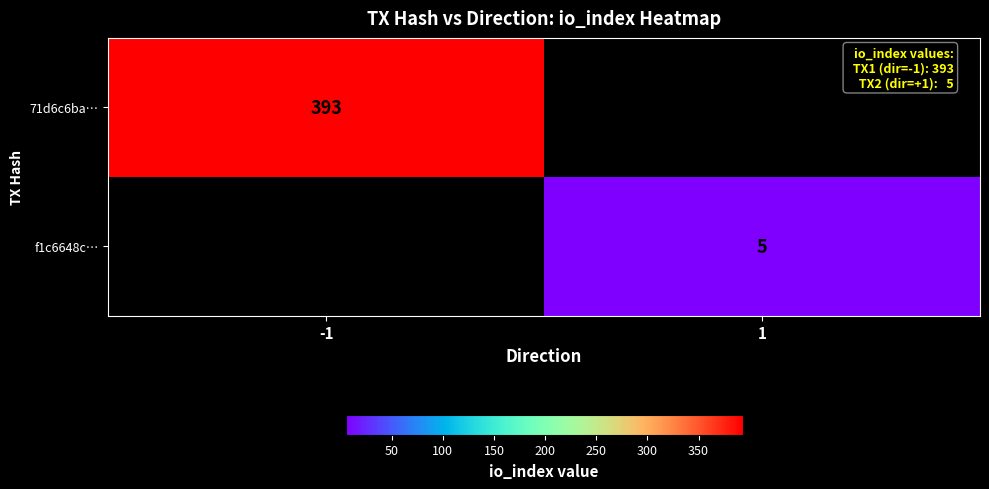

The value of f1c6648c… at 1 is 2. True or false?

False